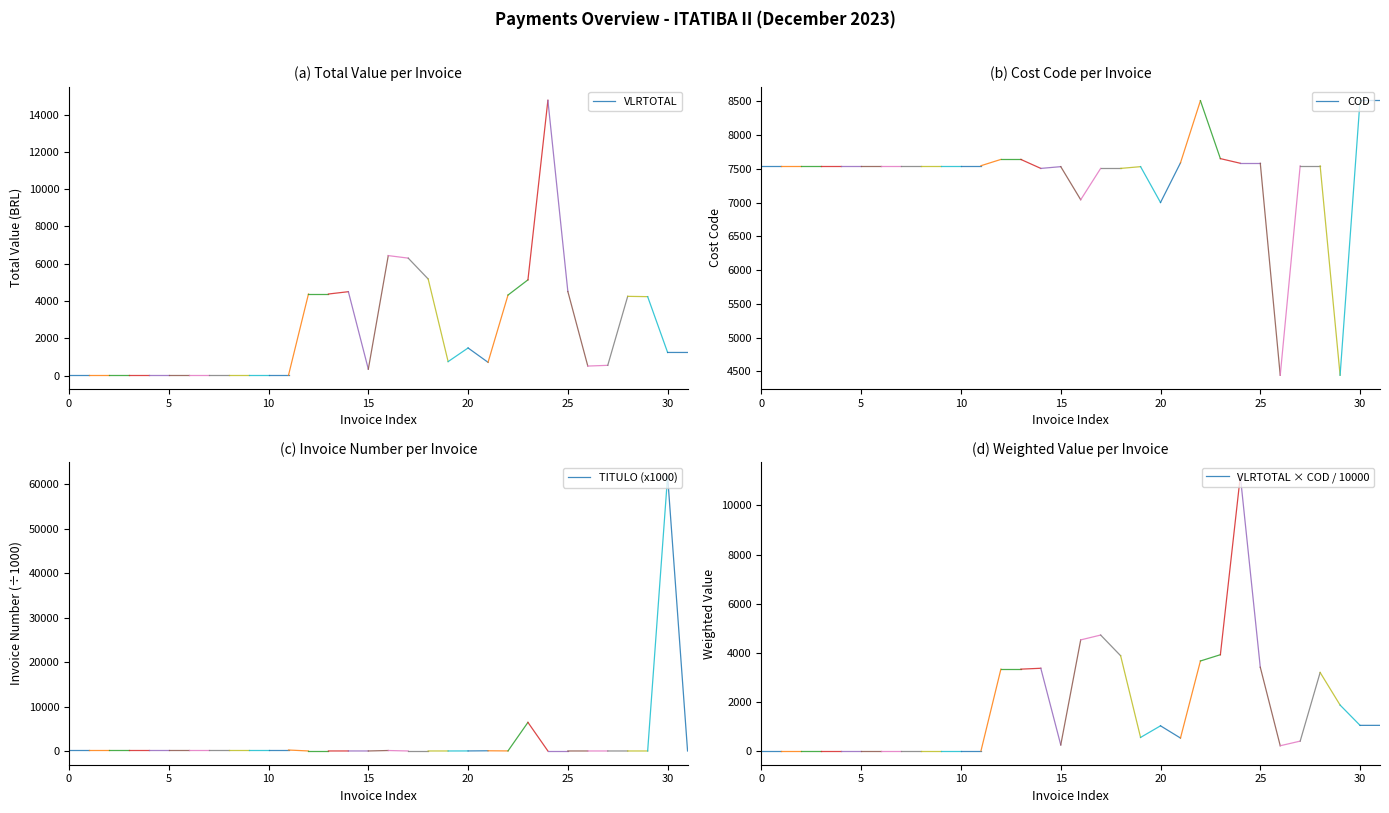

Which series has the largest range (max minus min)?

TITULO (x1000)